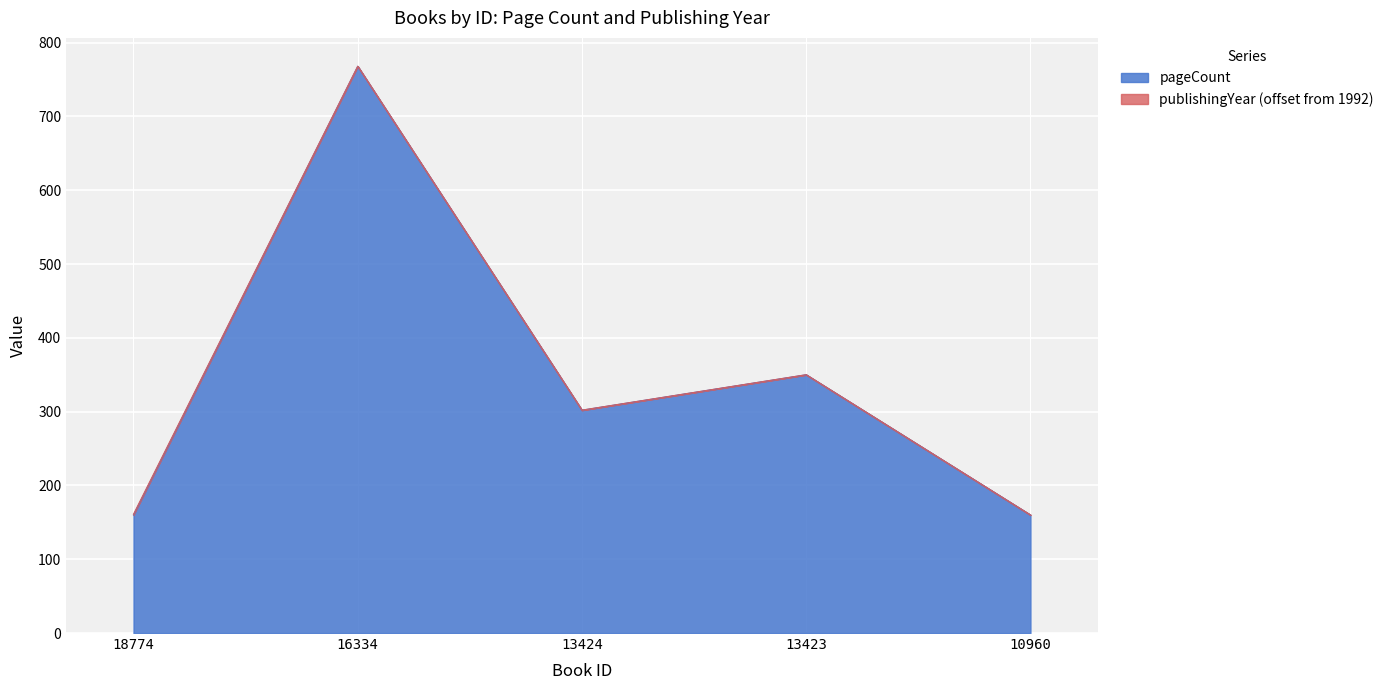

Rank the categories by value from lowest to highest.

18774, 10960, 13424, 13423, 16334